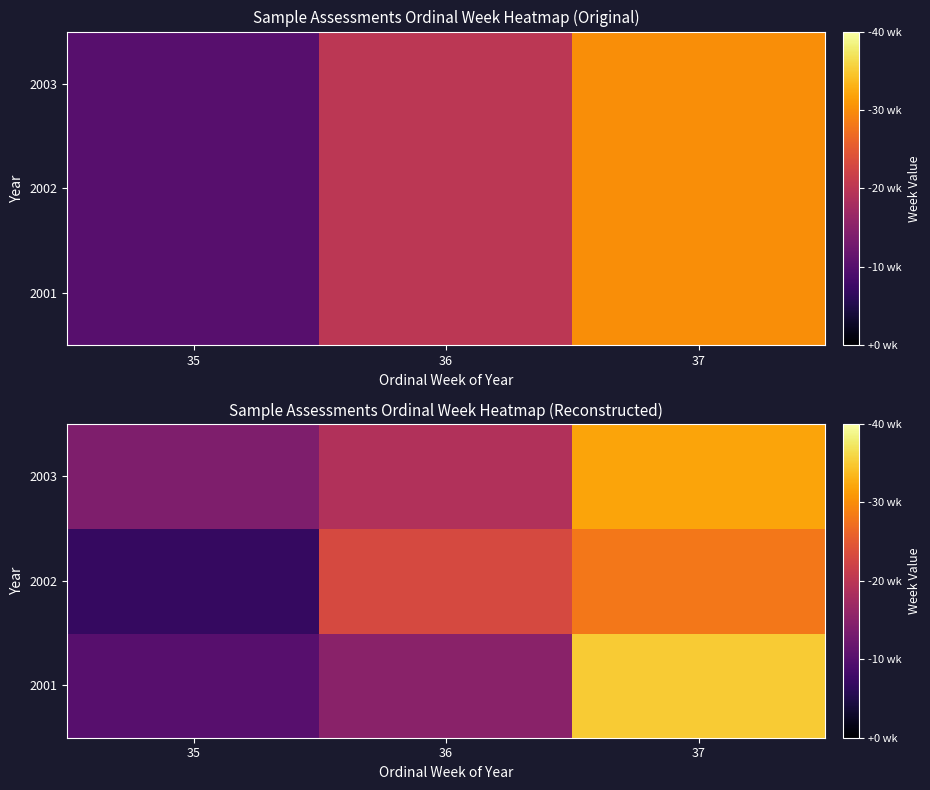

Count the number of categories in the chart.

3